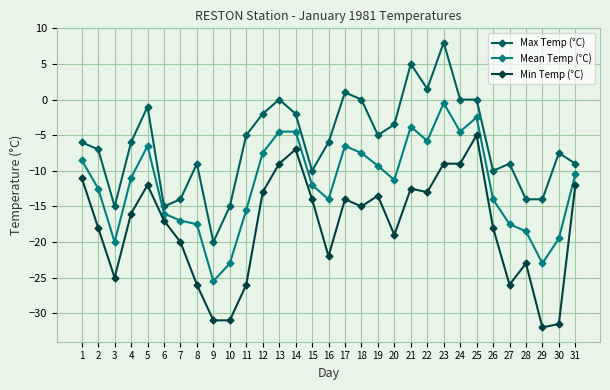

True or false: Min Temp (°C) has a value of -6.1 at 21.

False